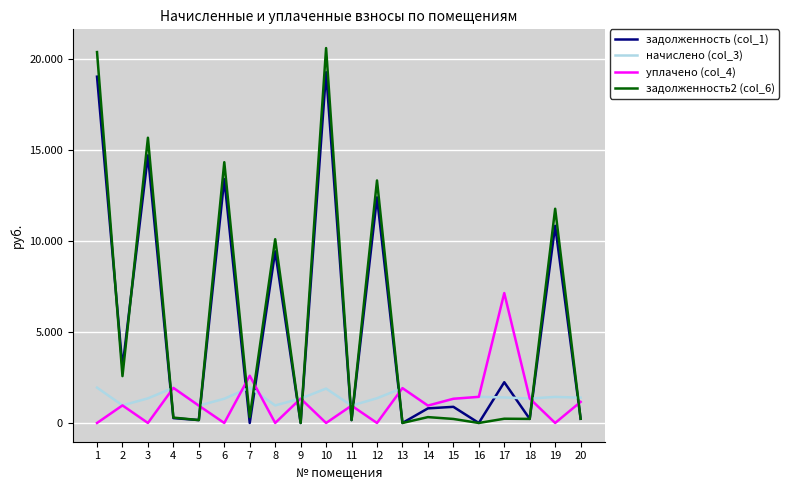

Reading left to right, extract all data points from this chart.

задолженность (col_1): 1=19052.0	2=3061.3	3=14723.8	4=268.3	5=159.0	6=13417.1	7=0.0	8=9442.3	9=0.0	10=19295.2	11=159.0	12=12412.0	13=0.0	14=803.4	15=889.0	16=0.0	17=2242.0	18=224.2	19=10846.6	20=232.1
начислено (col_3): 1=1946.2	2=966.7	3=1354.7	4=1936.6	5=954.0	6=1332.4	7=1949.3	8=966.7	9=1342.0	10=1892.1	11=954.0	12=1361.0	13=1917.5	14=957.2	15=1329.2	16=1437.4	17=1405.6	18=1345.1	19=1434.2	20=1392.8
уплачено (col_4): 1=0.0	2=966.7	3=0.0	4=1930.3	5=954.0	6=0.0	7=2599.1	8=0.0	9=1342.0	10=0.0	11=954.0	12=0.0	13=1917.5	14=956.6	15=1332.0	16=1437.4	17=7146.9	18=1345.1	19=0.0	20=1160.7
задолженность2 (col_6): 1=20405.8	2=2577.9	3=15693.0	4=295.5	5=159.0	6=14347.0	7=324.9	8=10110.6	9=0.0	10=20625.5	11=159.0	12=13342.1	13=0.0	14=322.9	15=221.5	16=0.0	17=234.3	18=224.2	19=11785.7	20=232.1